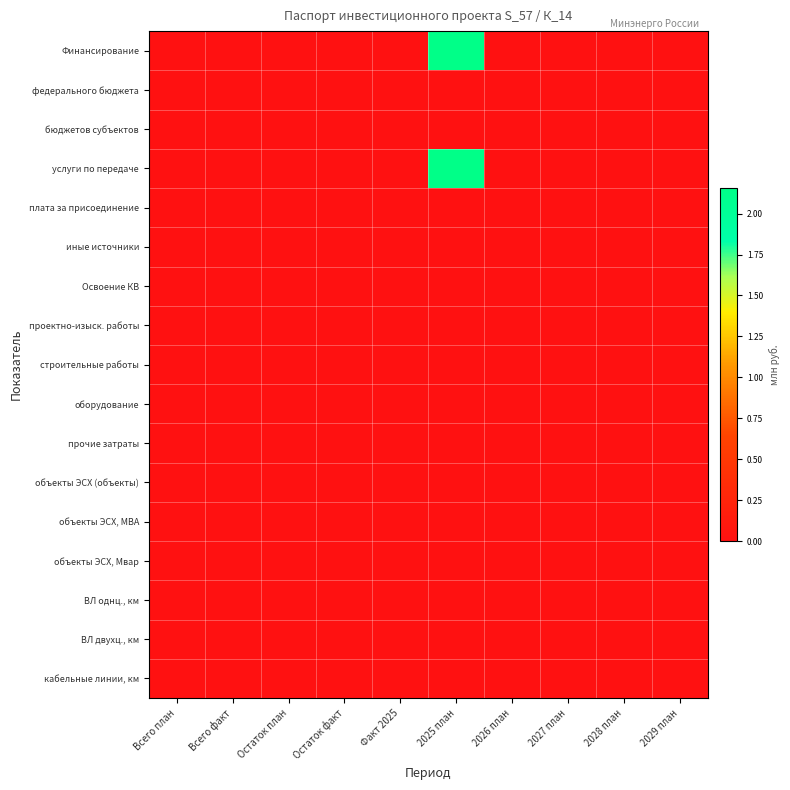

Reading right to left, transcribe all the data shown in this chart.

Финансирование: 2029 план=0.0	2028 план=0.0	2027 план=0.0	2026 план=0.0	2025 план=2.2	Факт 2025=0.0	Остаток факт=0.0	Остаток план=0.0	Всего факт=0.0	Всего план=0.0
федерального бюджета: 2029 план=0.0	2028 план=0.0	2027 план=0.0	2026 план=0.0	2025 план=0.0	Факт 2025=0.0	Остаток факт=0.0	Остаток план=0.0	Всего факт=0.0	Всего план=0.0
бюджетов субъектов: 2029 план=0.0	2028 план=0.0	2027 план=0.0	2026 план=0.0	2025 план=0.0	Факт 2025=0.0	Остаток факт=0.0	Остаток план=0.0	Всего факт=0.0	Всего план=0.0
услуги по передаче: 2029 план=0.0	2028 план=0.0	2027 план=0.0	2026 план=0.0	2025 план=2.2	Факт 2025=0.0	Остаток факт=0.0	Остаток план=0.0	Всего факт=0.0	Всего план=0.0
плата за присоединение: 2029 план=0.0	2028 план=0.0	2027 план=0.0	2026 план=0.0	2025 план=0.0	Факт 2025=0.0	Остаток факт=0.0	Остаток план=0.0	Всего факт=0.0	Всего план=0.0
иные источники: 2029 план=0.0	2028 план=0.0	2027 план=0.0	2026 план=0.0	2025 план=0.0	Факт 2025=0.0	Остаток факт=0.0	Остаток план=0.0	Всего факт=0.0	Всего план=0.0
Освоение КВ: 2029 план=0.0	2028 план=0.0	2027 план=0.0	2026 план=0.0	2025 план=0.0	Факт 2025=0.0	Остаток факт=0.0	Остаток план=0.0	Всего факт=0.0	Всего план=0.0
проектно-изыск. работы: 2029 план=0.0	2028 план=0.0	2027 план=0.0	2026 план=0.0	2025 план=0.0	Факт 2025=0.0	Остаток факт=0.0	Остаток план=0.0	Всего факт=0.0	Всего план=0.0
строительные работы: 2029 план=0.0	2028 план=0.0	2027 план=0.0	2026 план=0.0	2025 план=0.0	Факт 2025=0.0	Остаток факт=0.0	Остаток план=0.0	Всего факт=0.0	Всего план=0.0
оборудование: 2029 план=0.0	2028 план=0.0	2027 план=0.0	2026 план=0.0	2025 план=0.0	Факт 2025=0.0	Остаток факт=0.0	Остаток план=0.0	Всего факт=0.0	Всего план=0.0
прочие затраты: 2029 план=0.0	2028 план=0.0	2027 план=0.0	2026 план=0.0	2025 план=0.0	Факт 2025=0.0	Остаток факт=0.0	Остаток план=0.0	Всего факт=0.0	Всего план=0.0
объекты ЭСХ (объекты): 2029 план=0.0	2028 план=0.0	2027 план=0.0	2026 план=0.0	2025 план=0.0	Факт 2025=0.0	Остаток факт=0.0	Остаток план=0.0	Всего факт=0.0	Всего план=0.0
объекты ЭСХ, МВА: 2029 план=0.0	2028 план=0.0	2027 план=0.0	2026 план=0.0	2025 план=0.0	Факт 2025=0.0	Остаток факт=0.0	Остаток план=0.0	Всего факт=0.0	Всего план=0.0
объекты ЭСХ, Мвар: 2029 план=0.0	2028 план=0.0	2027 план=0.0	2026 план=0.0	2025 план=0.0	Факт 2025=0.0	Остаток факт=0.0	Остаток план=0.0	Всего факт=0.0	Всего план=0.0
ВЛ однц., км: 2029 план=0.0	2028 план=0.0	2027 план=0.0	2026 план=0.0	2025 план=0.0	Факт 2025=0.0	Остаток факт=0.0	Остаток план=0.0	Всего факт=0.0	Всего план=0.0
ВЛ двухц., км: 2029 план=0.0	2028 план=0.0	2027 план=0.0	2026 план=0.0	2025 план=0.0	Факт 2025=0.0	Остаток факт=0.0	Остаток план=0.0	Всего факт=0.0	Всего план=0.0
кабельные линии, км: 2029 план=0.0	2028 план=0.0	2027 план=0.0	2026 план=0.0	2025 план=0.0	Факт 2025=0.0	Остаток факт=0.0	Остаток план=0.0	Всего факт=0.0	Всего план=0.0